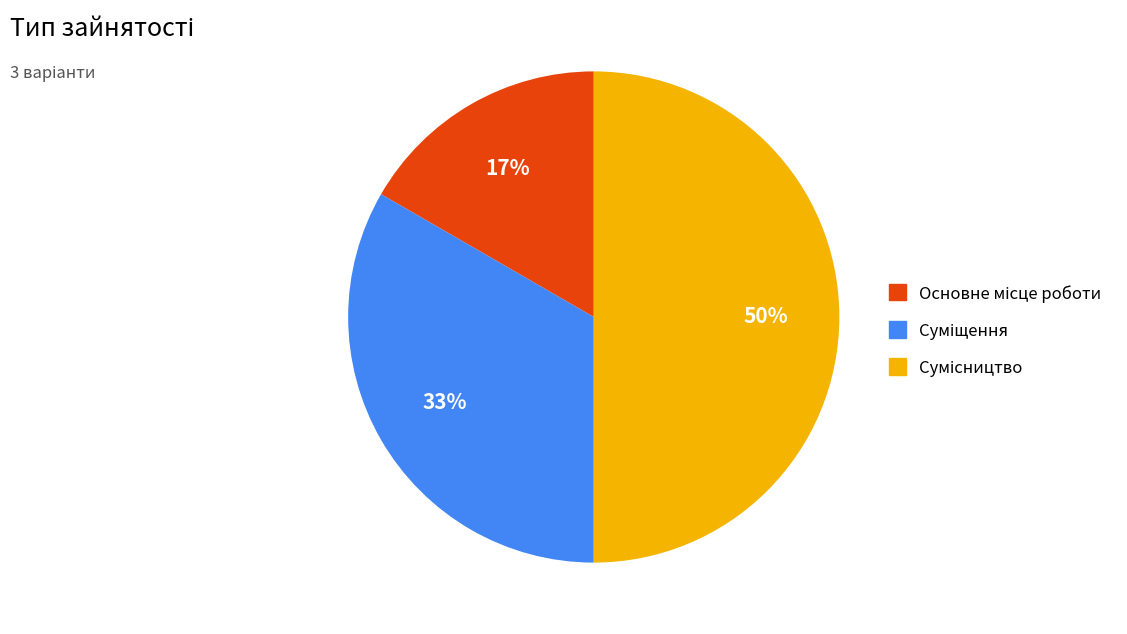

To the nearest percent, what is the difference between the largest and smallest slice percentages?

33%